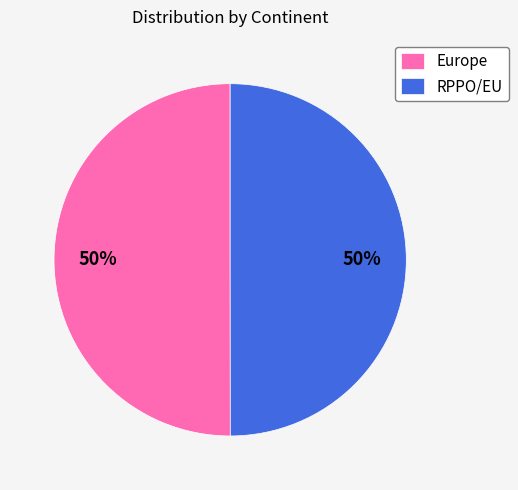

Is it true that Europe is 56% of the pie?

False